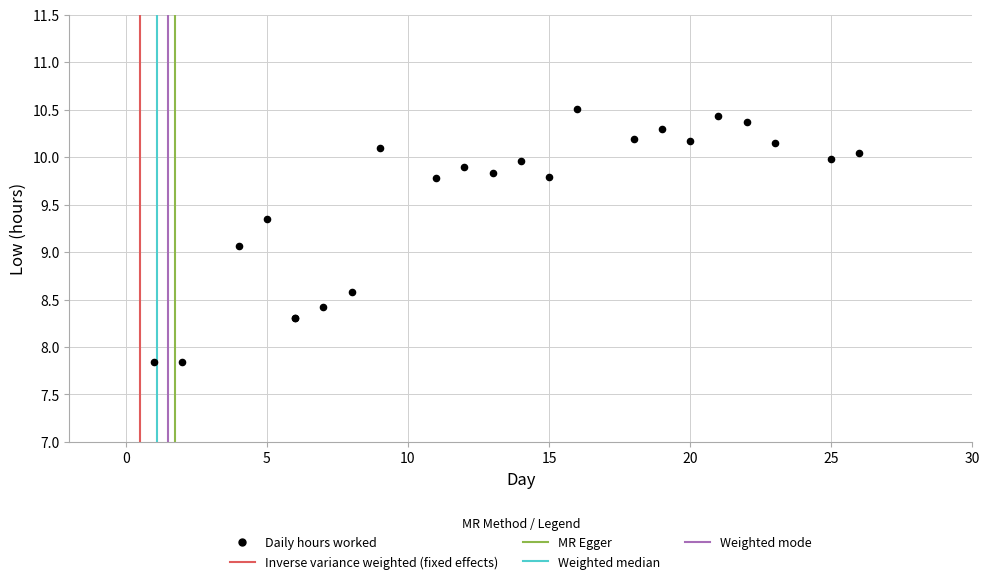

What Y value in the scatter plot is closest to 9?

9.1